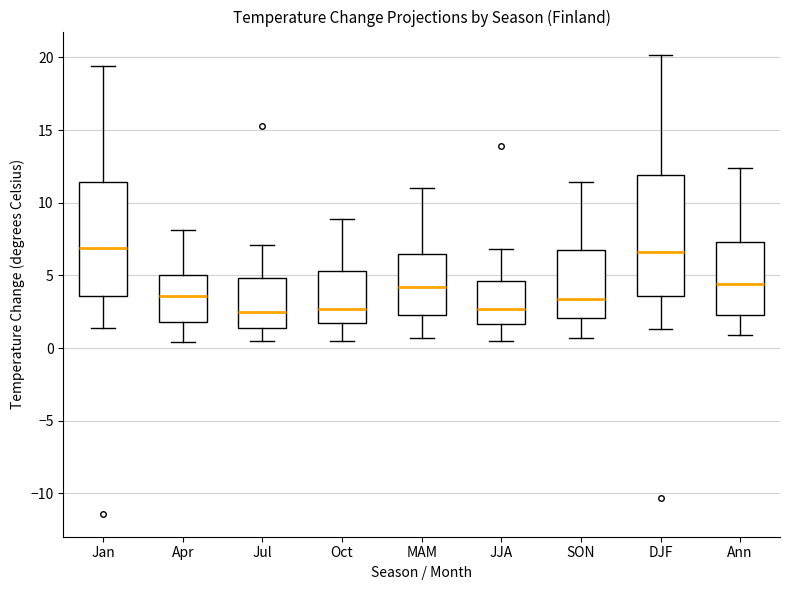

Reading left to right, transcribe this box plot: for each box, give where its median line is, the range the box spans, and where its two whiskers end, as read against the y-axis. The values are not printed on the chart, so give them approximately, as read against the axis.

Jan: median 7.0, box 3.5 to 11.5, whiskers 1.5 to 19.5
Apr: median 3.5, box 2.0 to 5.0, whiskers 0.5 to 8.0
Jul: median 2.5, box 1.5 to 5.0, whiskers 0.5 to 7.0
Oct: median 2.5, box 1.5 to 5.5, whiskers 0.5 to 9.0
MAM: median 4.0, box 2.5 to 6.5, whiskers 0.5 to 11.0
JJA: median 2.5, box 1.5 to 4.5, whiskers 0.5 to 7.0
SON: median 3.5, box 2.0 to 7.0, whiskers 0.5 to 11.5
DJF: median 6.5, box 3.5 to 12.0, whiskers 1.5 to 20.0
Ann: median 4.5, box 2.5 to 7.5, whiskers 1.0 to 12.5